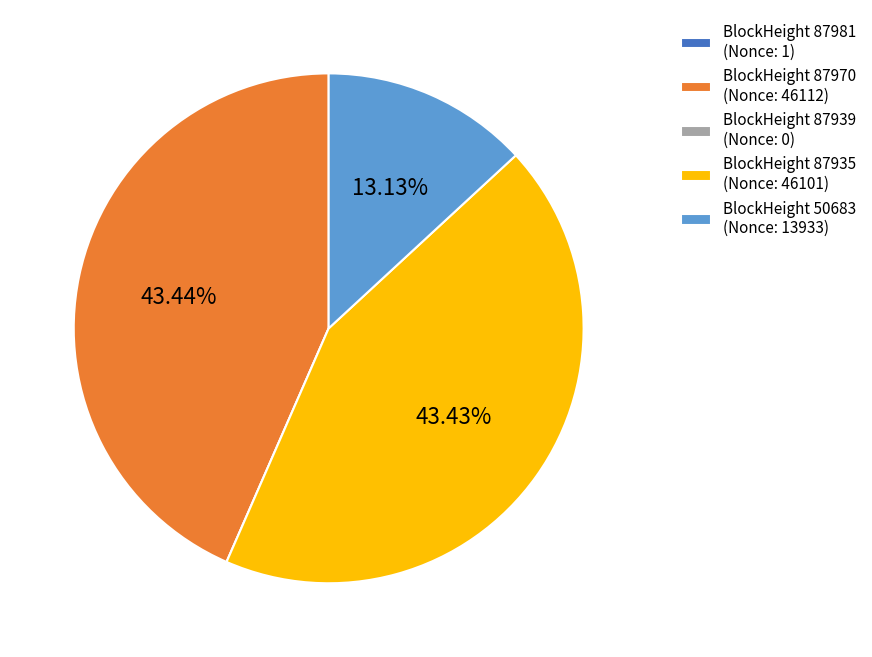

Does BlockHeight 87935 (Nonce: 46101) account for over 50% of the chart?

No